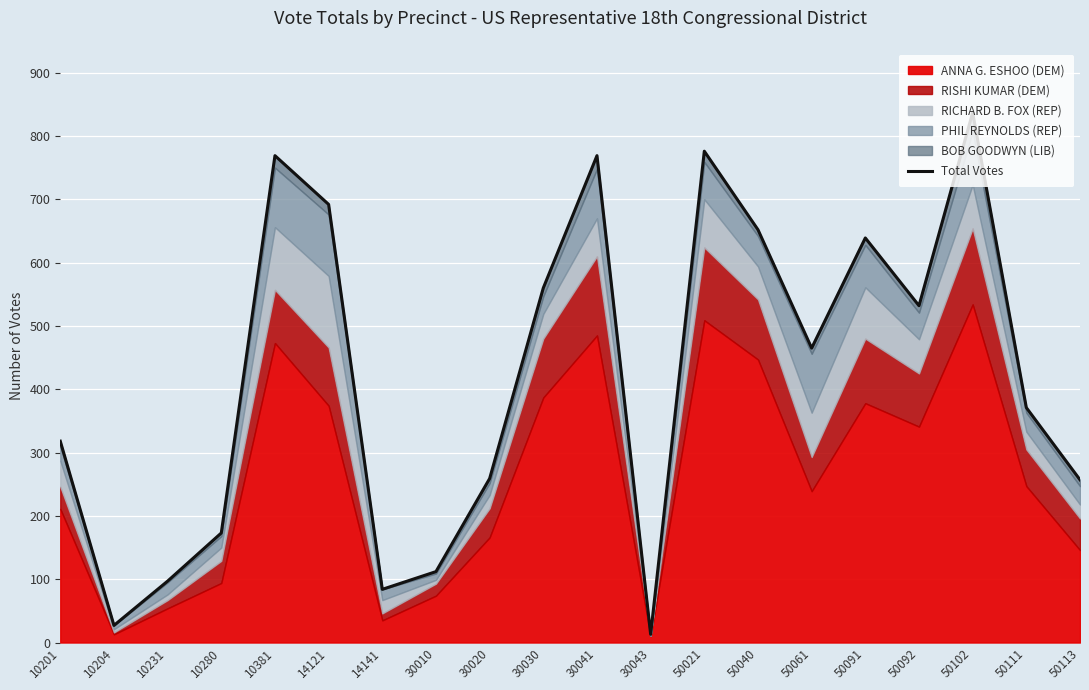

What is the difference between the maximum and second lowest values?

810